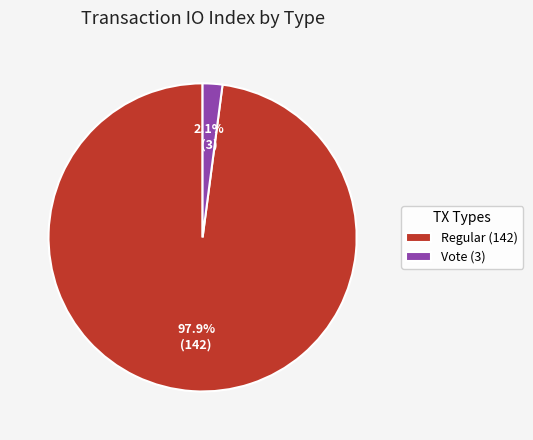

Does Vote (3) account for over 50% of the chart?

No